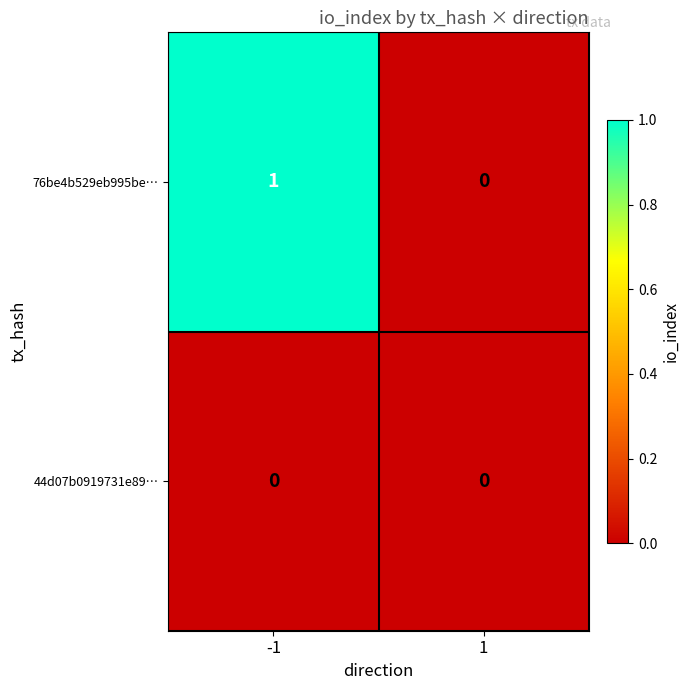

Reading left to right, list all the values displayed in this chart.

76be4b529eb995be…: 1	0
44d07b0919731e89…: 0	0